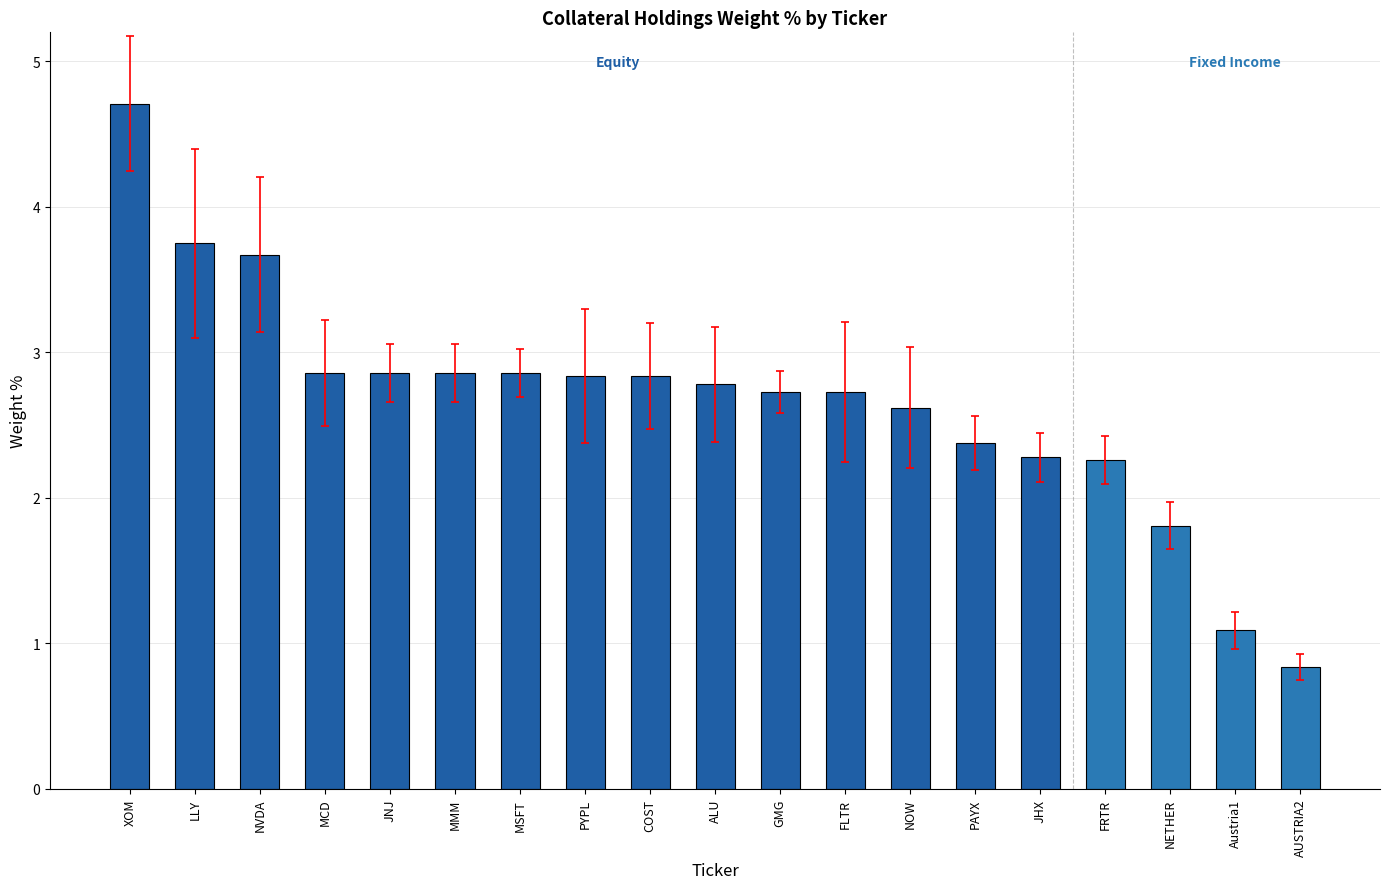

At which label is the value closest to 2?

NETHER